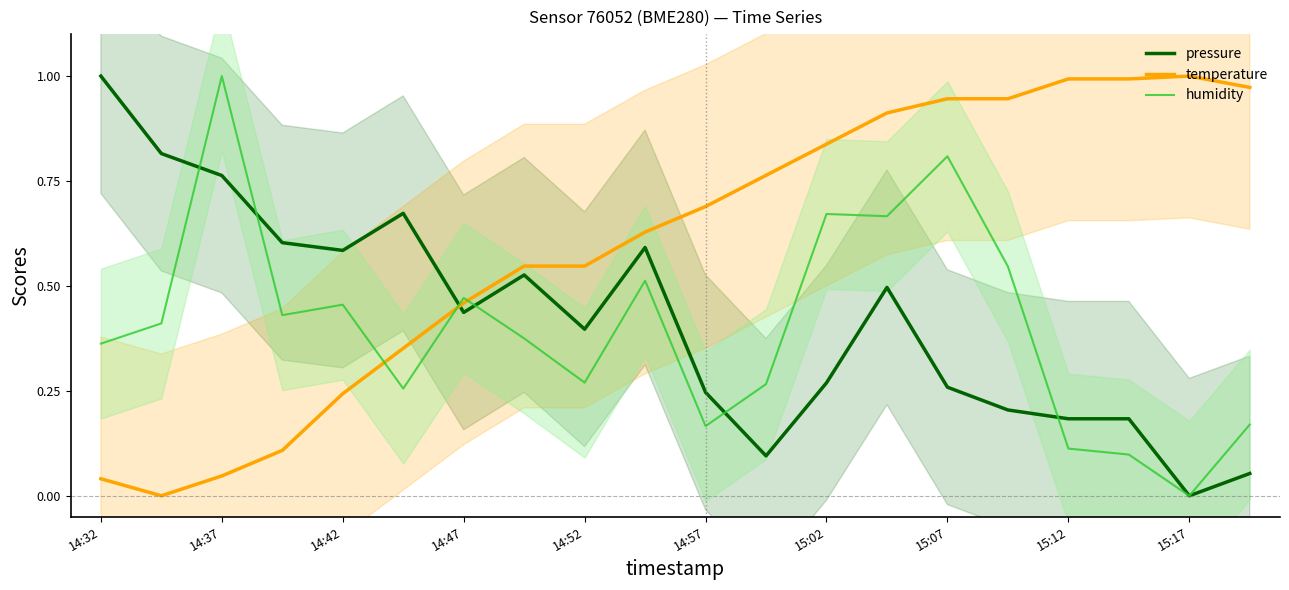

At which category does humidity reach its first local peak?

14:37